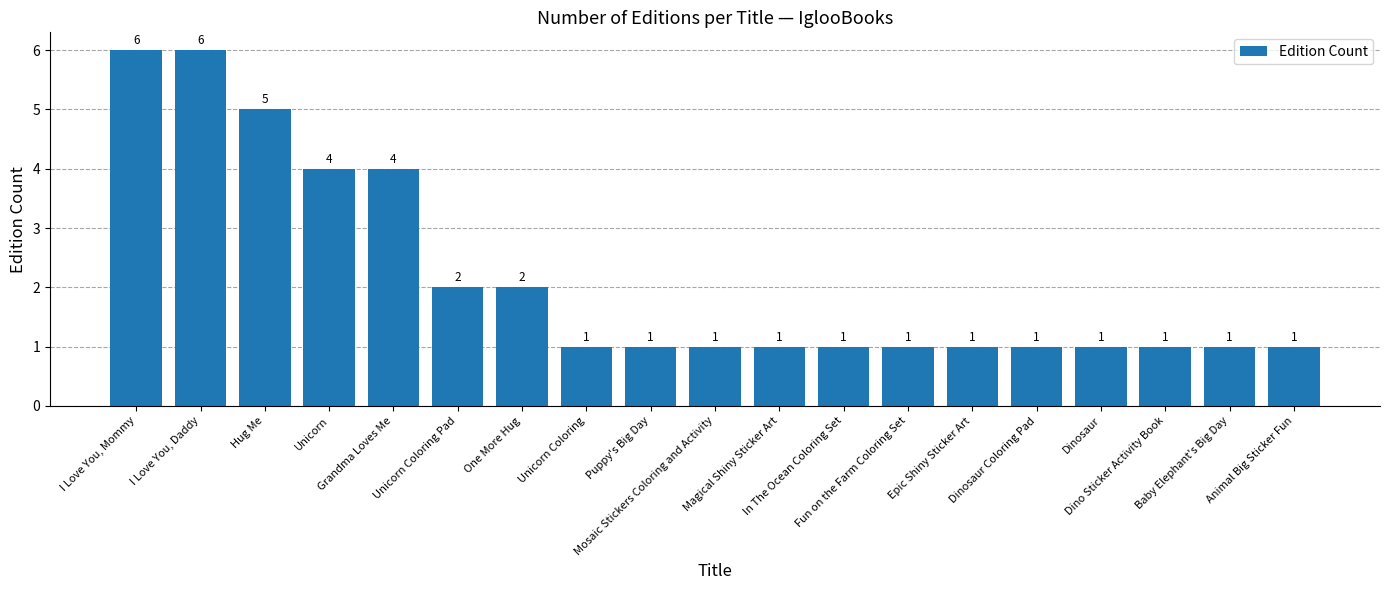

The chart shows a value of 0 at Dinosaur Coloring Pad. True or false?

False